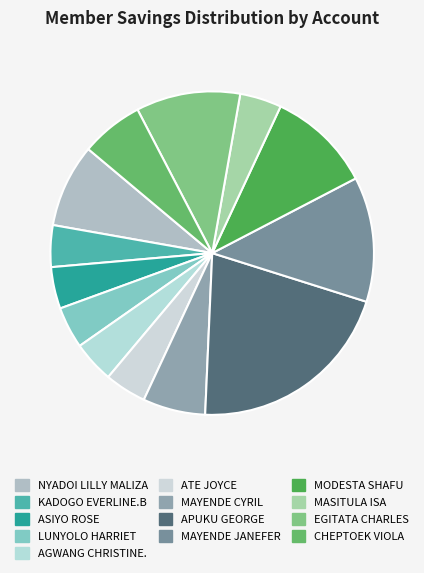

True or false: ASIYO ROSE accounts for 4% of the total.

True